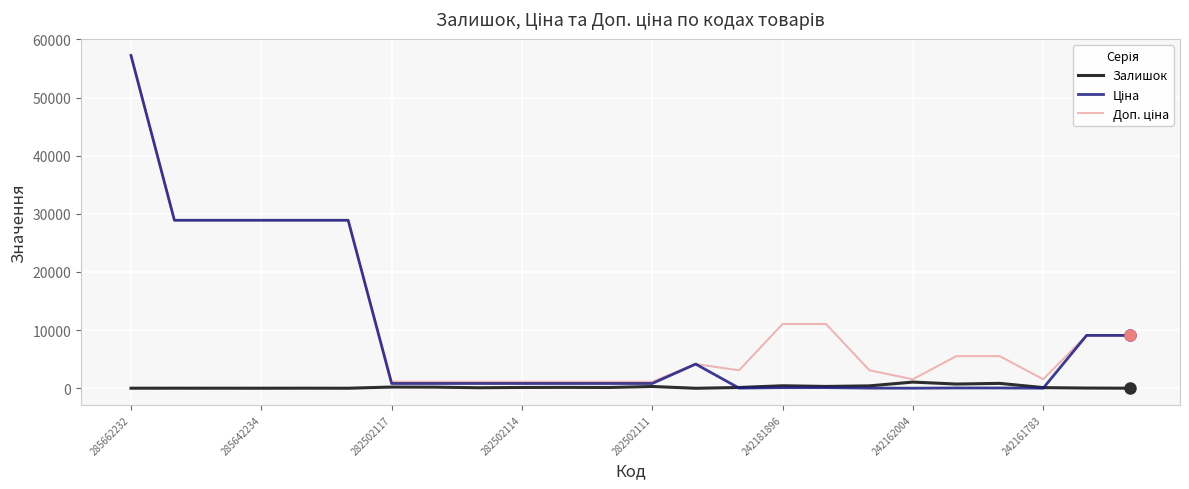

Which label corresponds to the largest value in the chart?

285662232